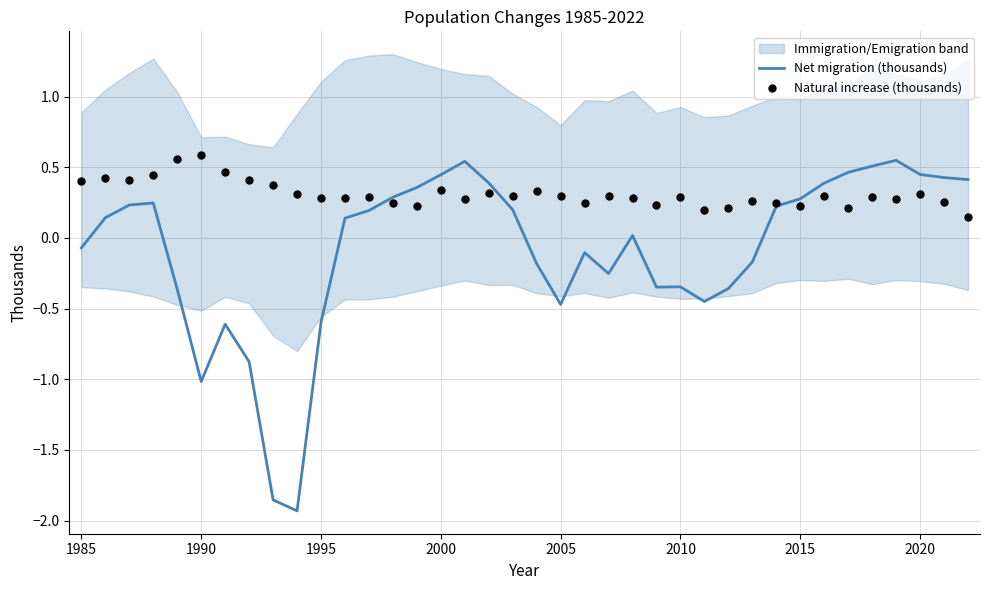

Which series has the largest Y range (max minus min)?

Net migration (thousands)